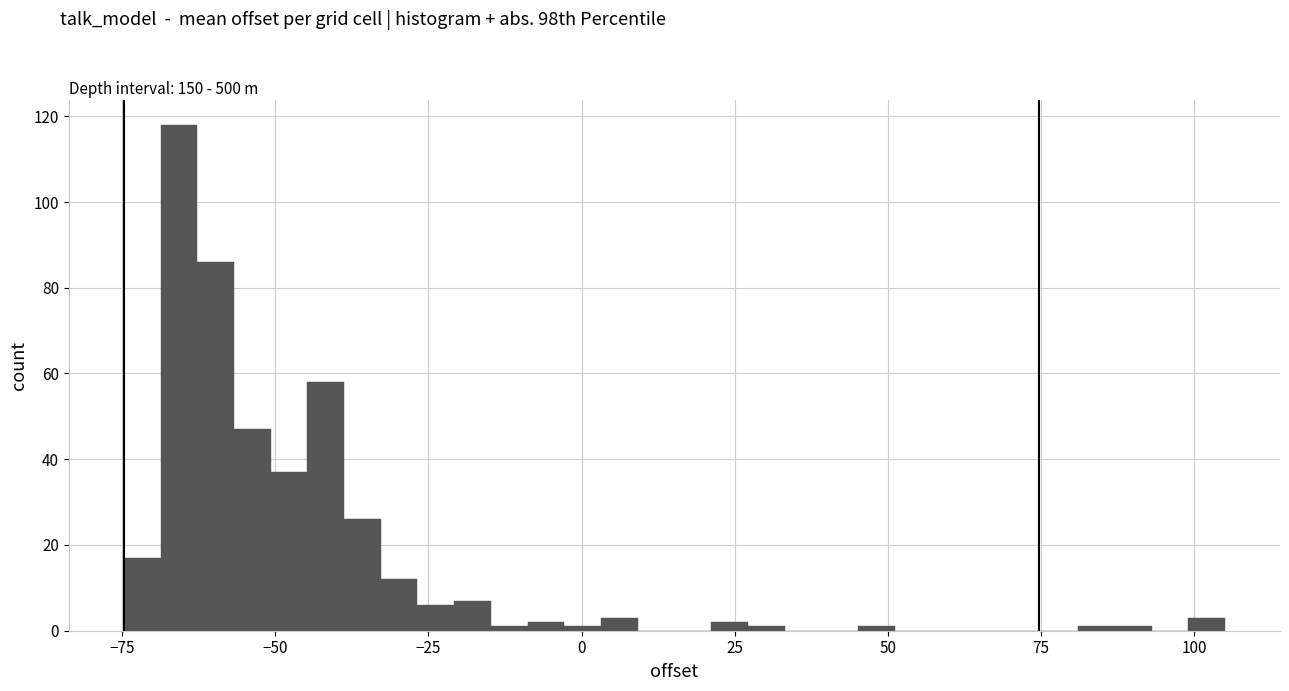

Around what value on the x-axis is the tallest bar? Give the approximate position of its centre, as read against the axis.

-65